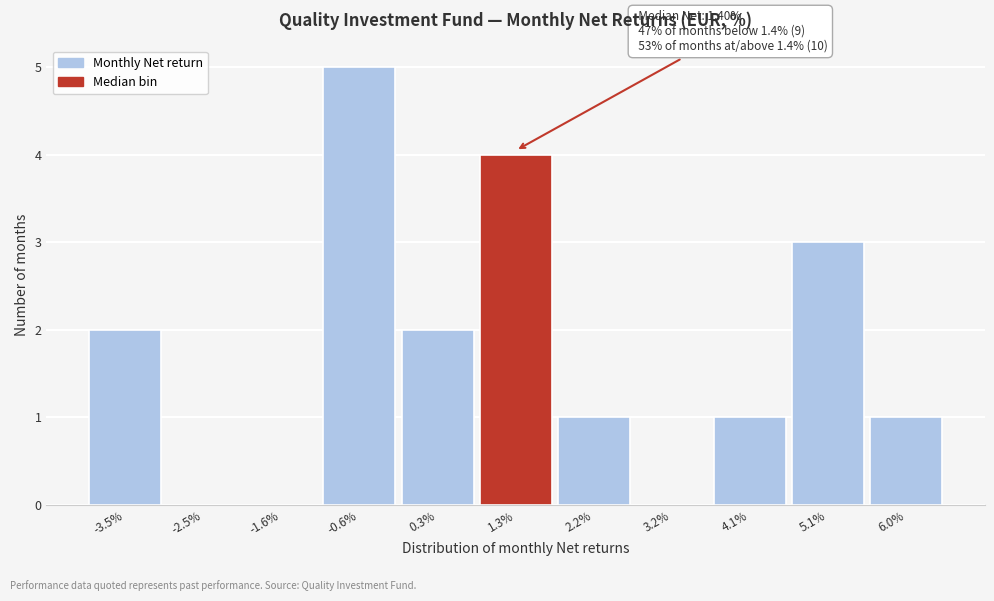

Reading left to right, what are all the values shown in this chart?

-3.5%=2	-2.5%=0	-1.6%=0	-0.6%=5	0.3%=2	1.3%=4	2.2%=1	3.2%=0	4.1%=1	5.1%=3	6.0%=1